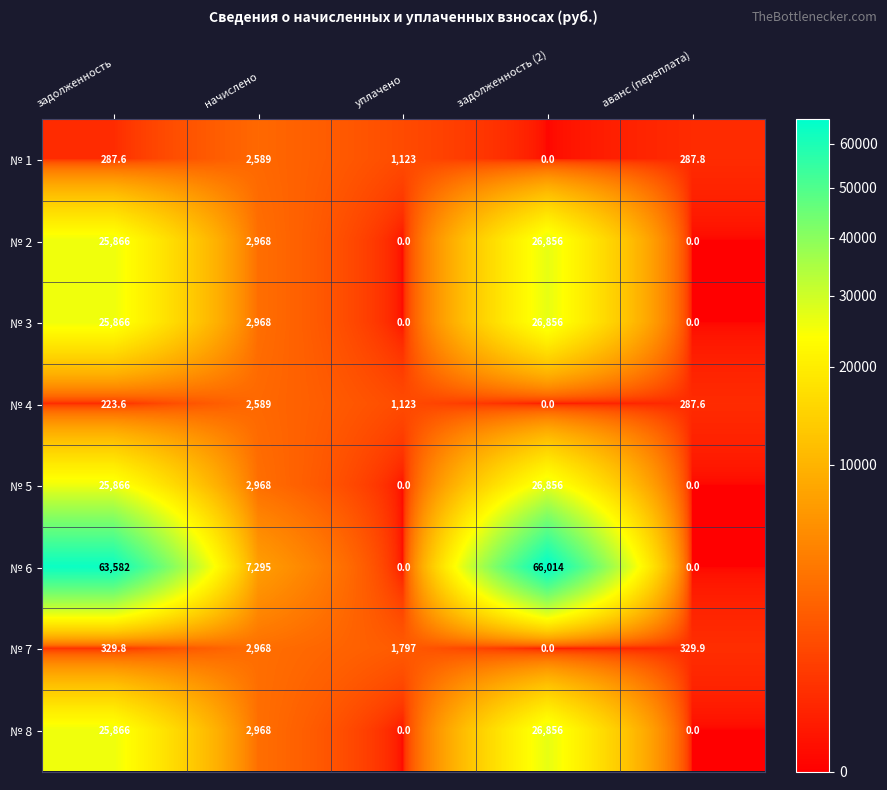

Between уплачено and задолженность (2), which series saw the biggest shift?

№ 6